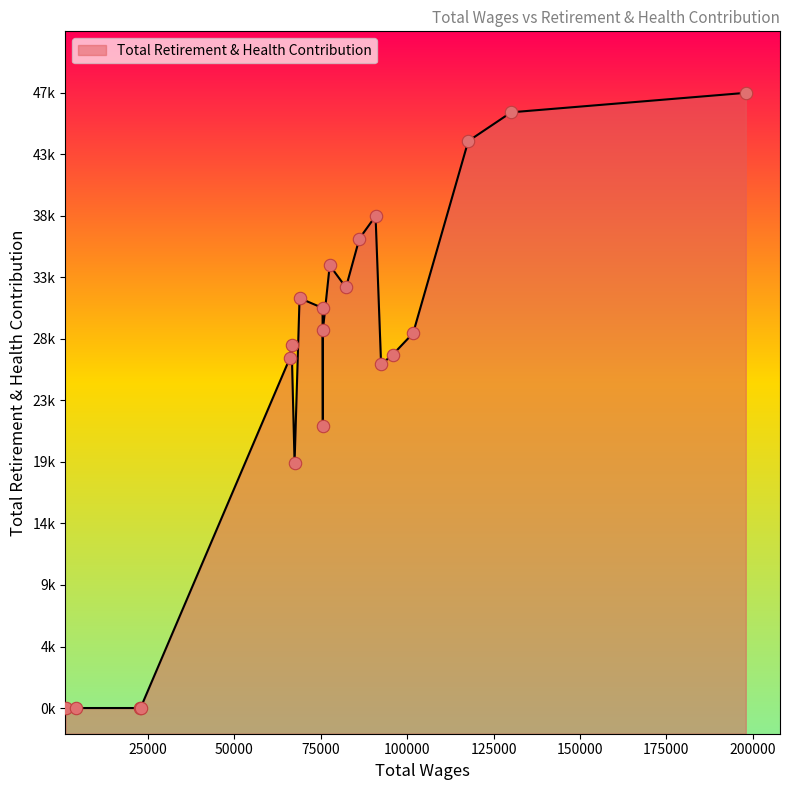

What is the ratio of the value at 16 to the value at 15?

1.0